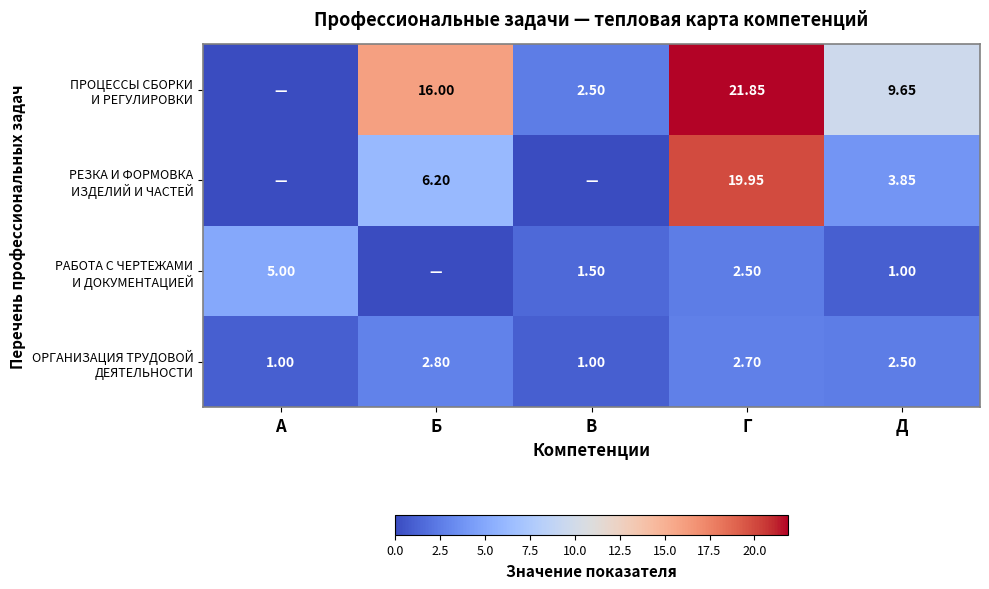

The ПРОЦЕССЫ СБОРКИ И РЕГУЛИРОВКИ series shows 6.6 at Б. True or false?

False